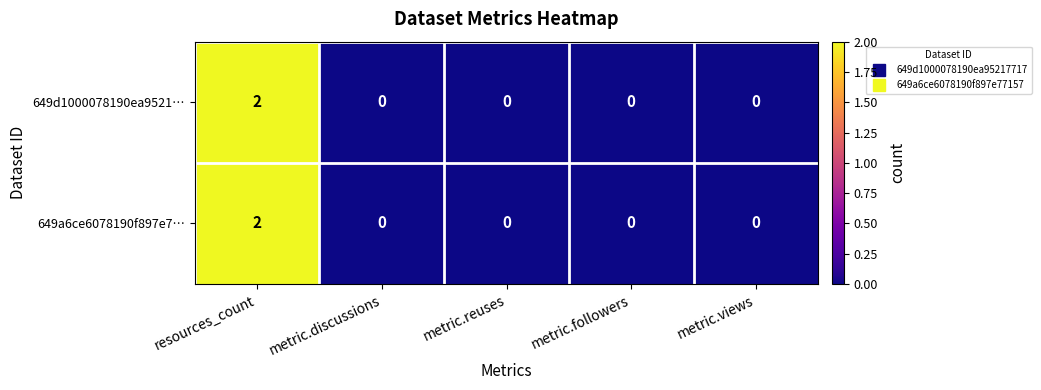

Reading left to right, extract all data points from this chart.

649d1000078190ea9521…: 2	0	0	0	0
649a6ce6078190f897e7…: 2	0	0	0	0